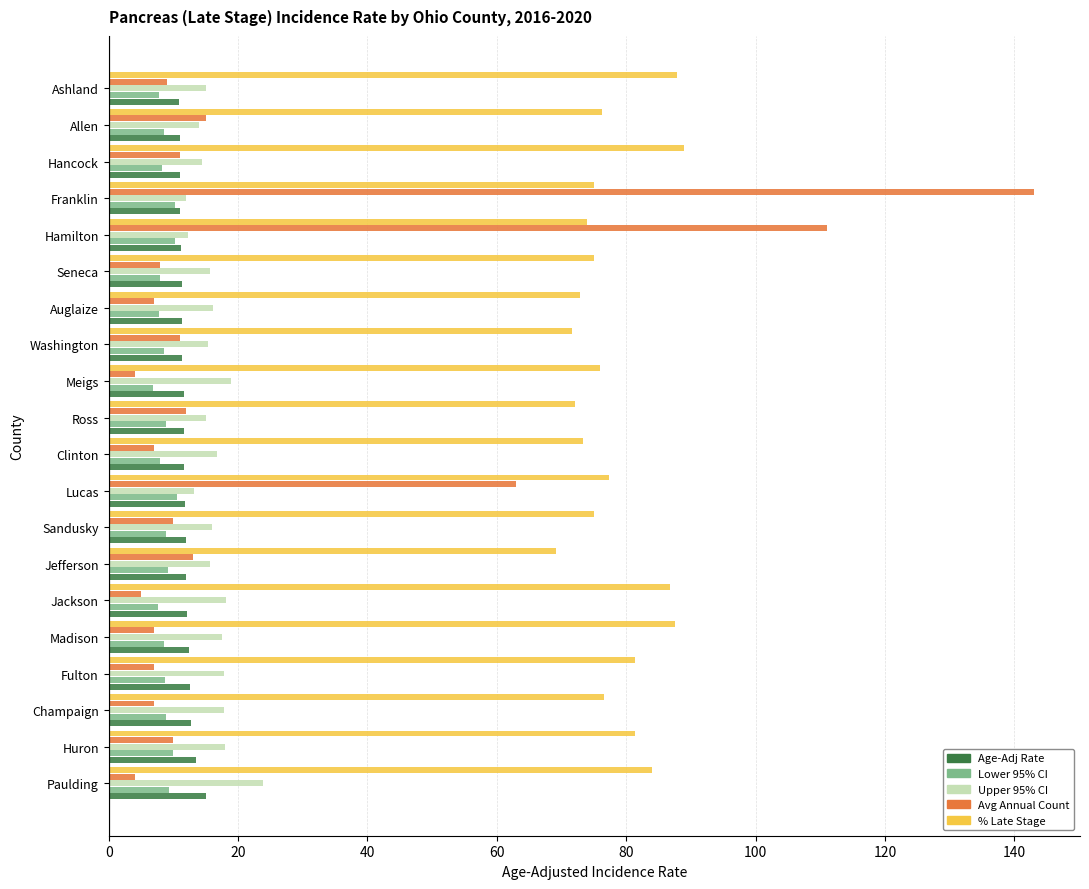

How many data points does each series have?

20